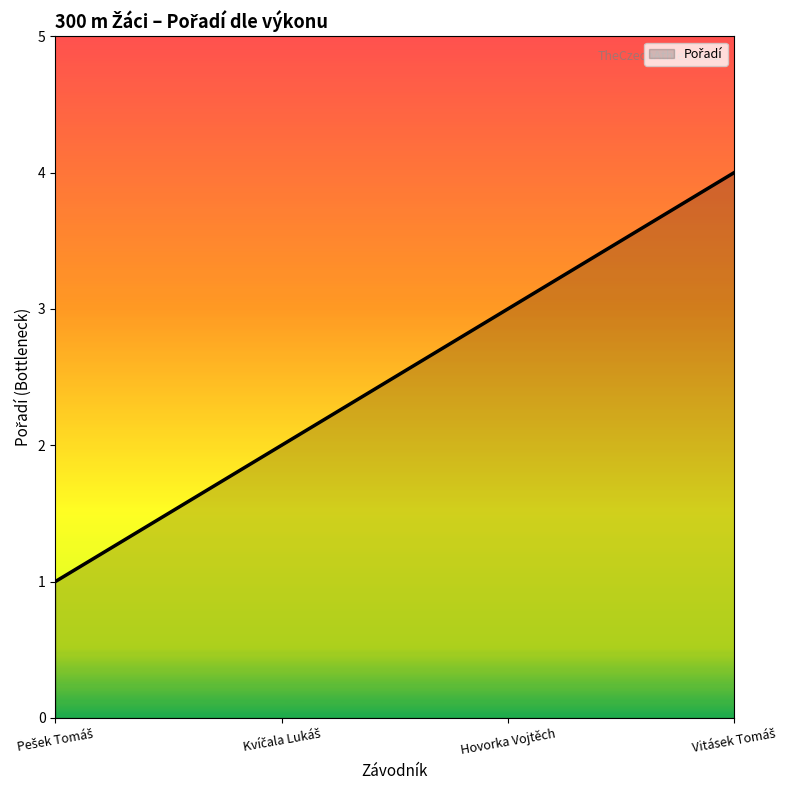

What is the difference between the second highest and minimum values?

2